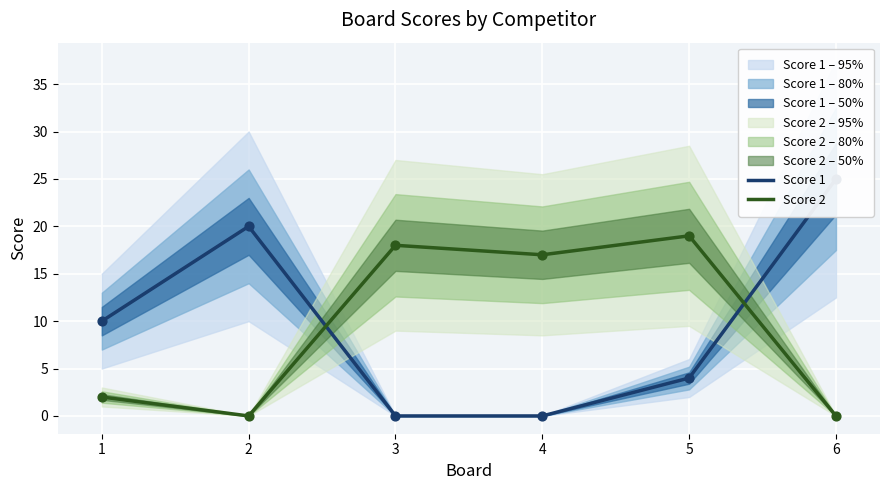

At how many categories does at least one series exceed 0?

6